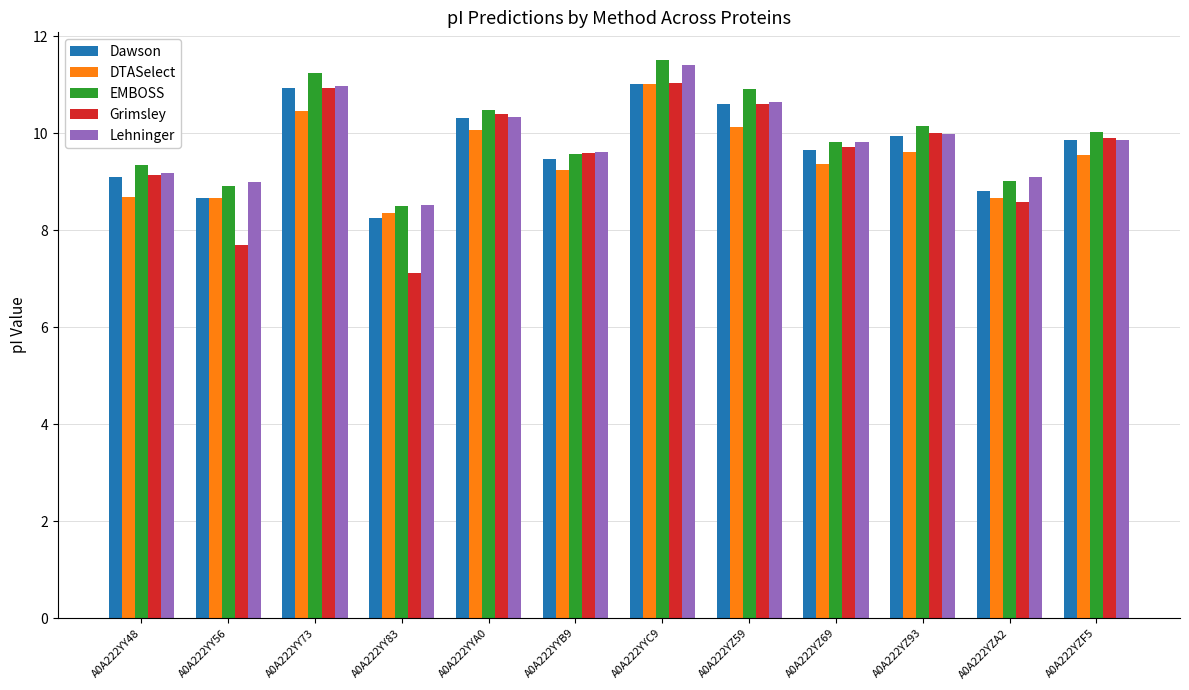

Read the Grimsley value at A0A222YY48.

9.1